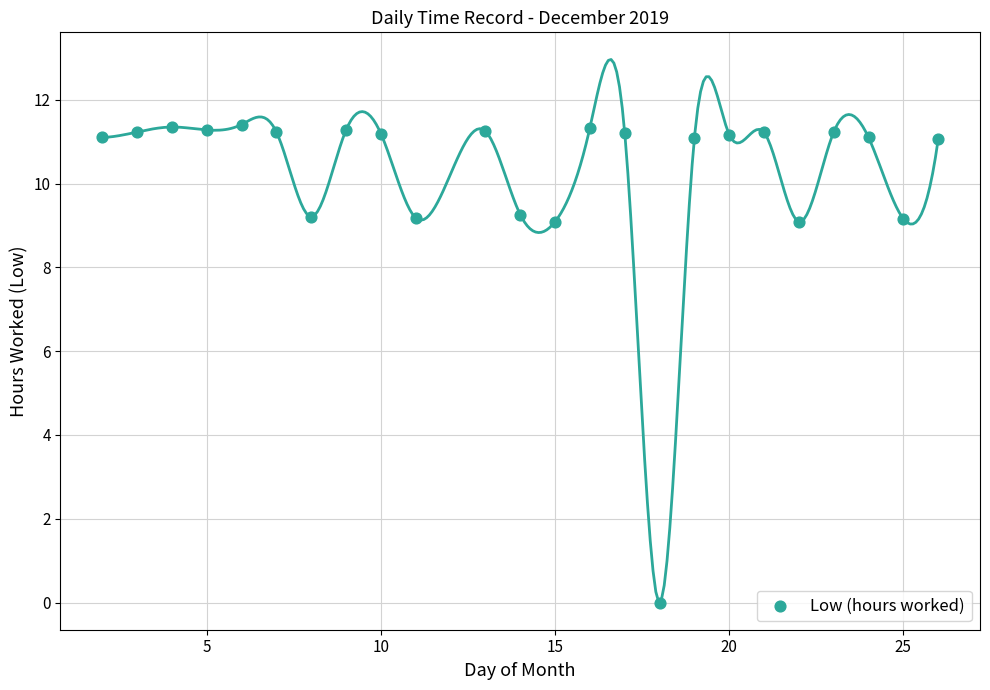

What is the range of X values (max minus min)?

24.0